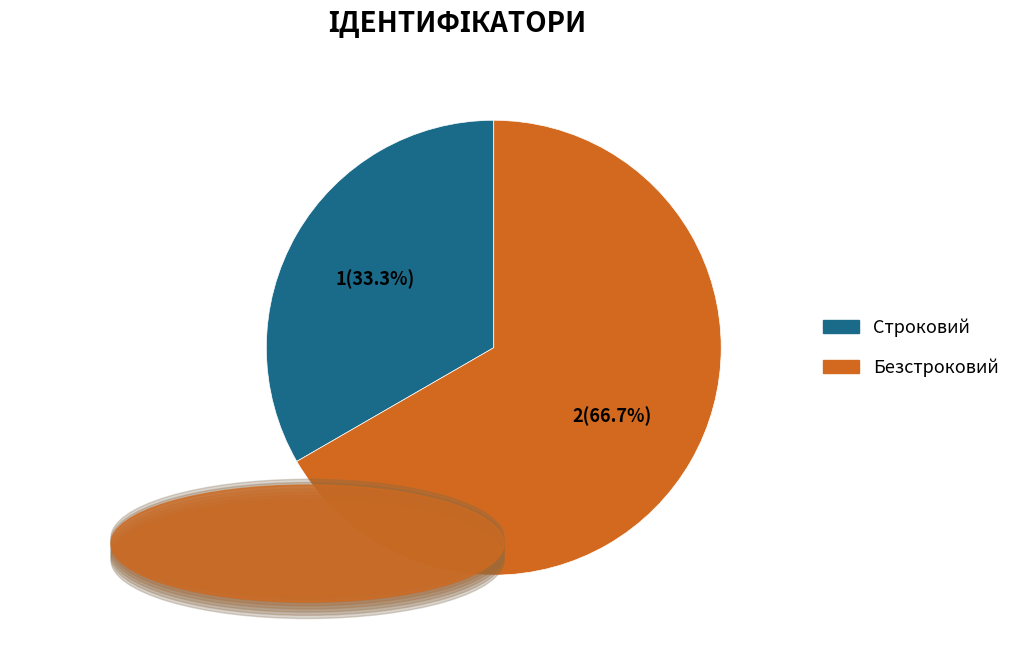

Which slice represents more than half of the pie?

Безстроковий